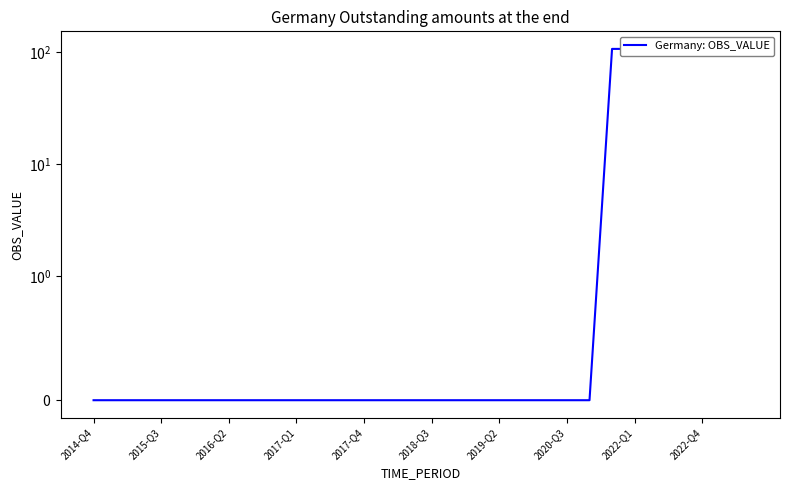

How many values exceed 0?

7